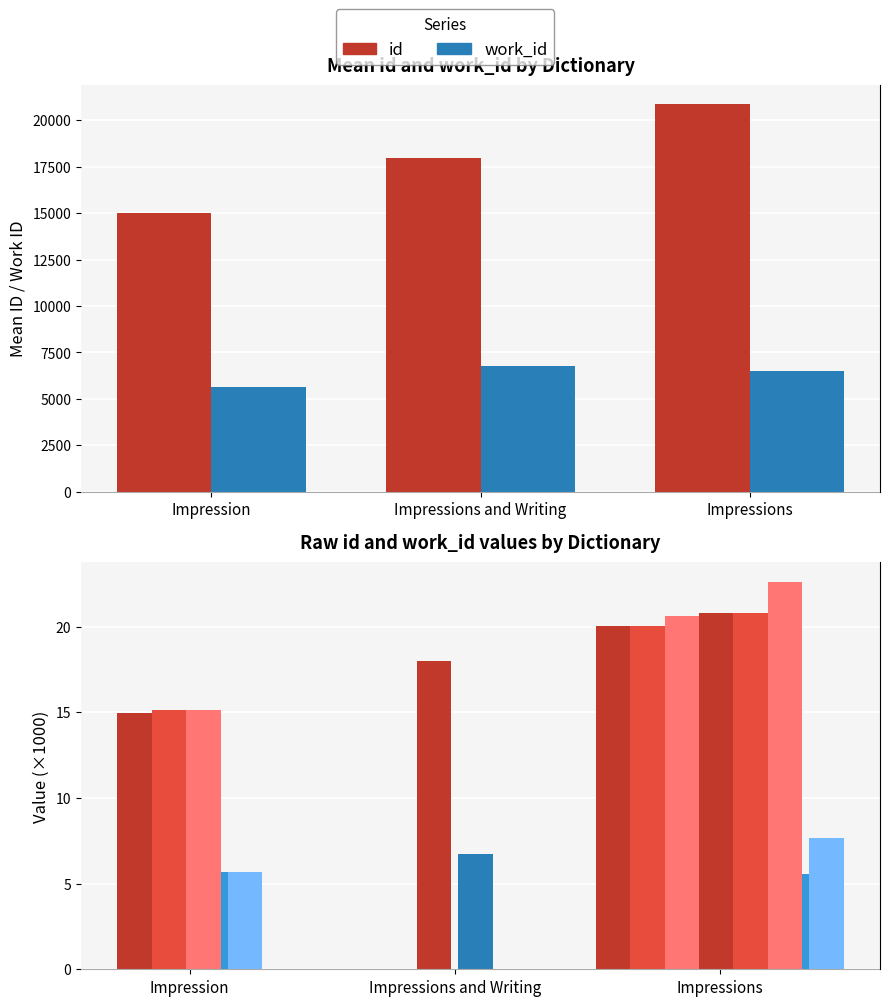

What position from the right is Impressions?

1